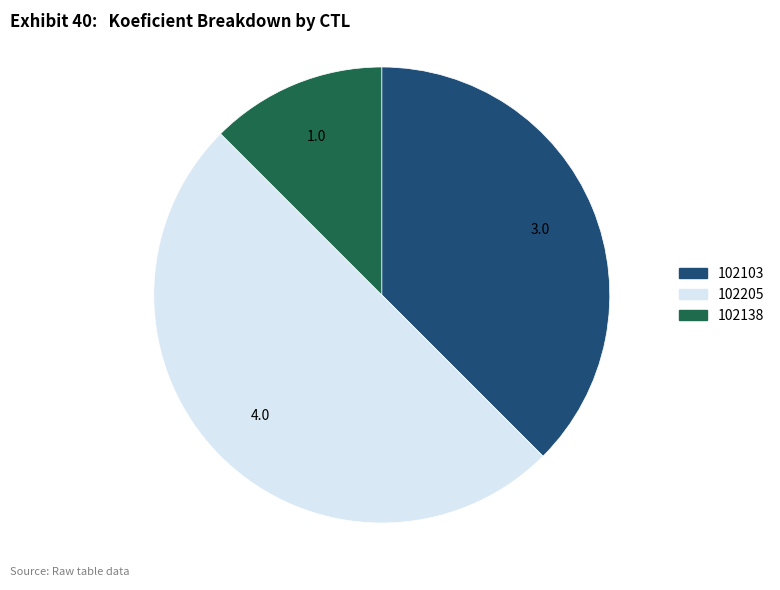

Which has a higher value, 102138 or 102205?

102205